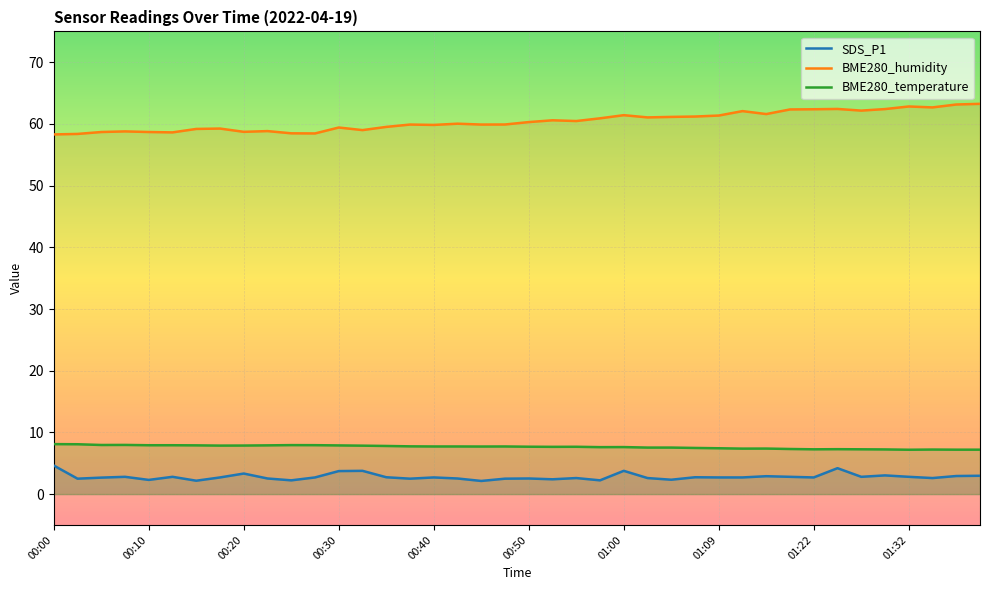

How many interior local peaks does the SDS_P1 series have?

12